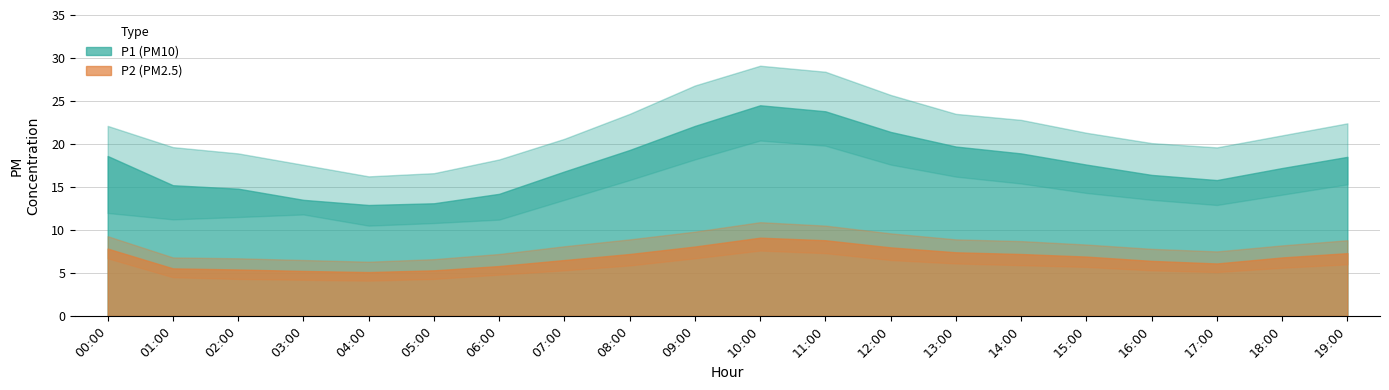

What is the difference between the maximum and second lowest values in the P1 series?

11.4